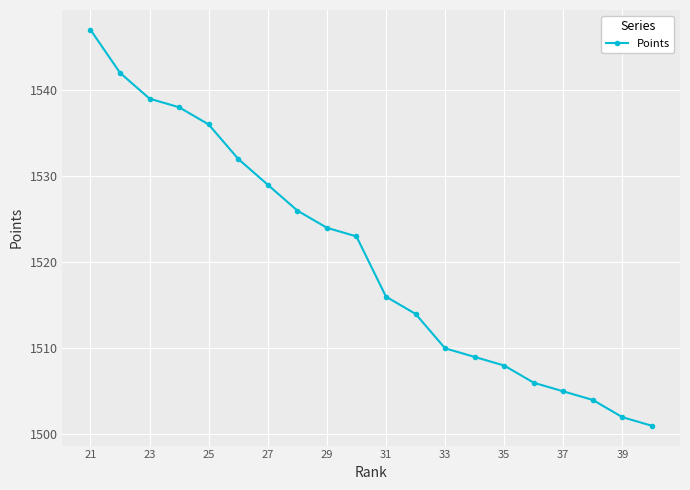

What is the value of the 7th point from the left?

1529